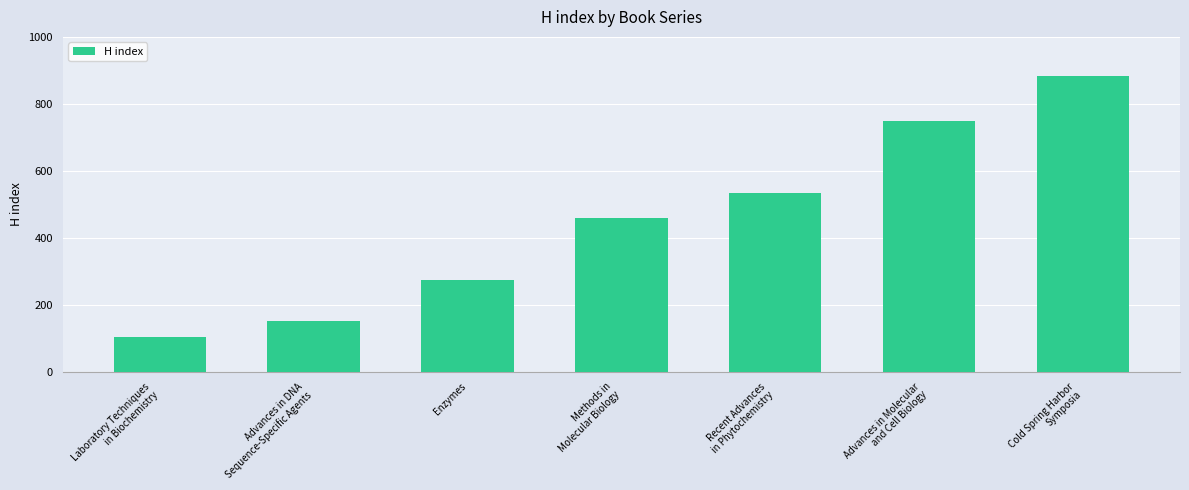

Where is the data nearest to the value 493?

Methods in
Molecular Biology